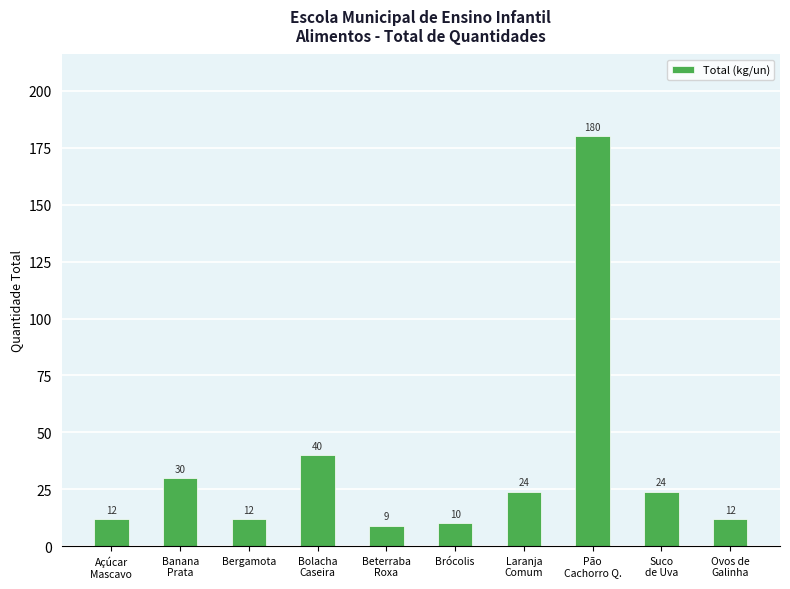

The value at Laranja
Comum is 10. True or false?

False